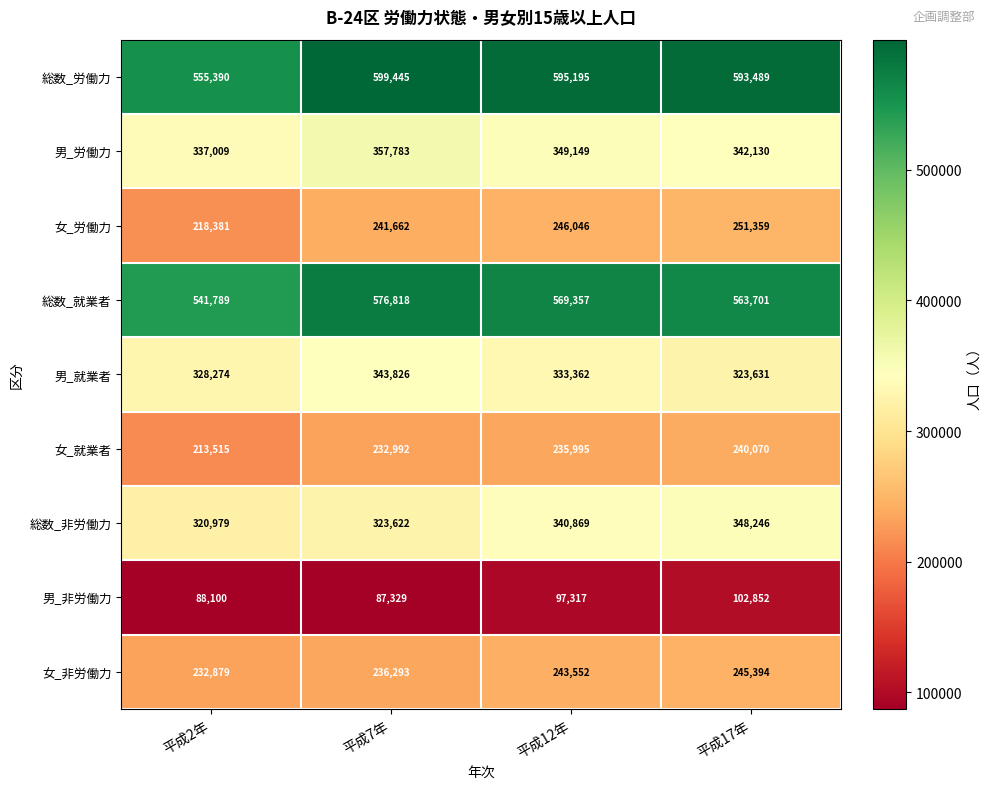

Which series has the largest total across all categories?

総数_労働力